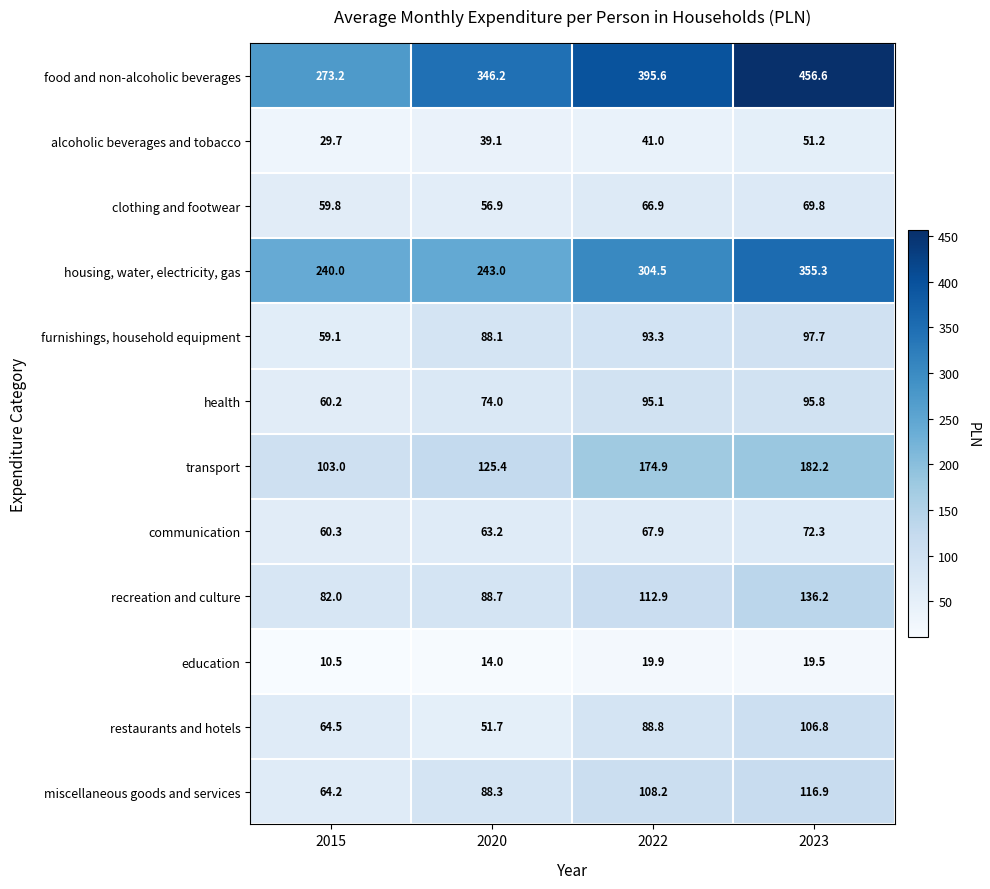

How many data points in restaurants and hotels are less than 88?

2